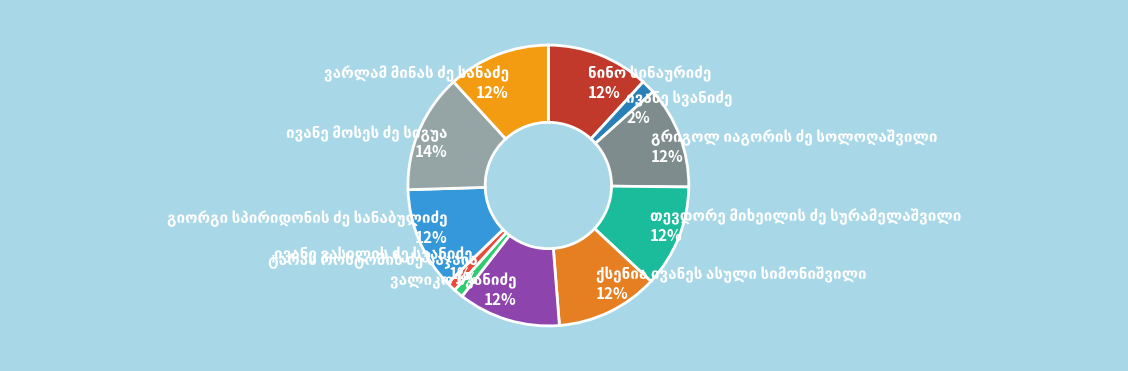

Does any single category account for the majority?

No